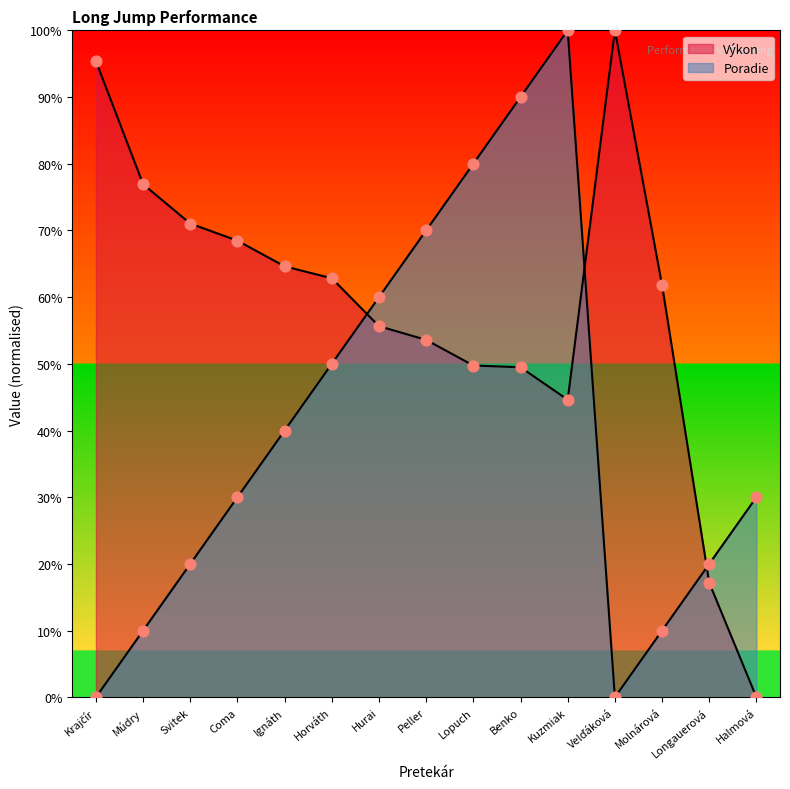

Which series reaches the minimum Y coordinate?

Výkon